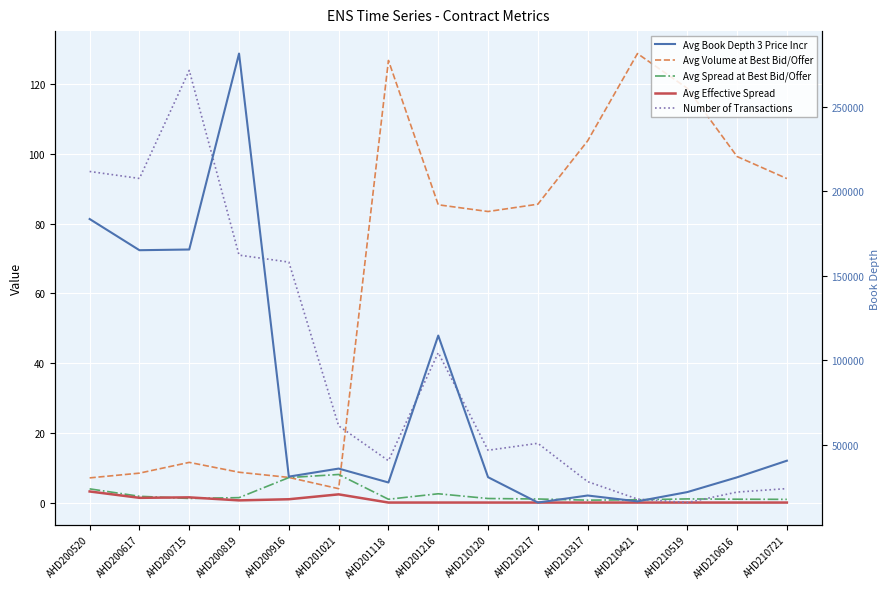

What is the maximum value shown in the chart?

281301.2